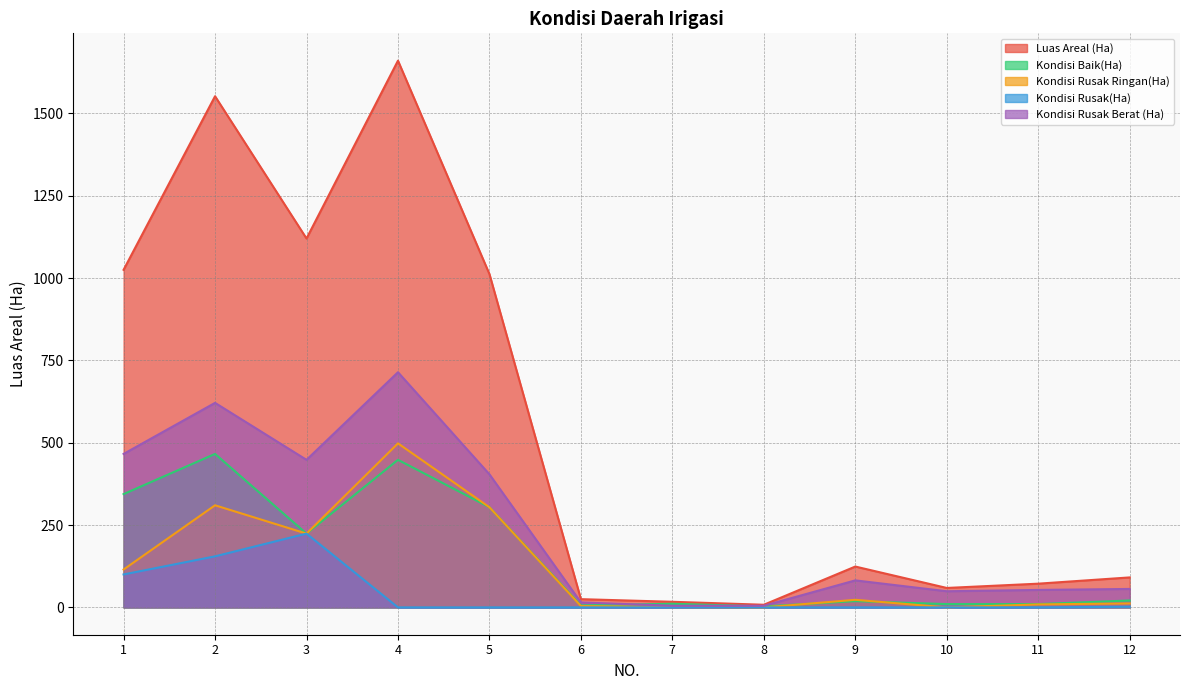

What is the value of the Kondisi Rusak Ringan(Ha) point at the 7th from the left?

1